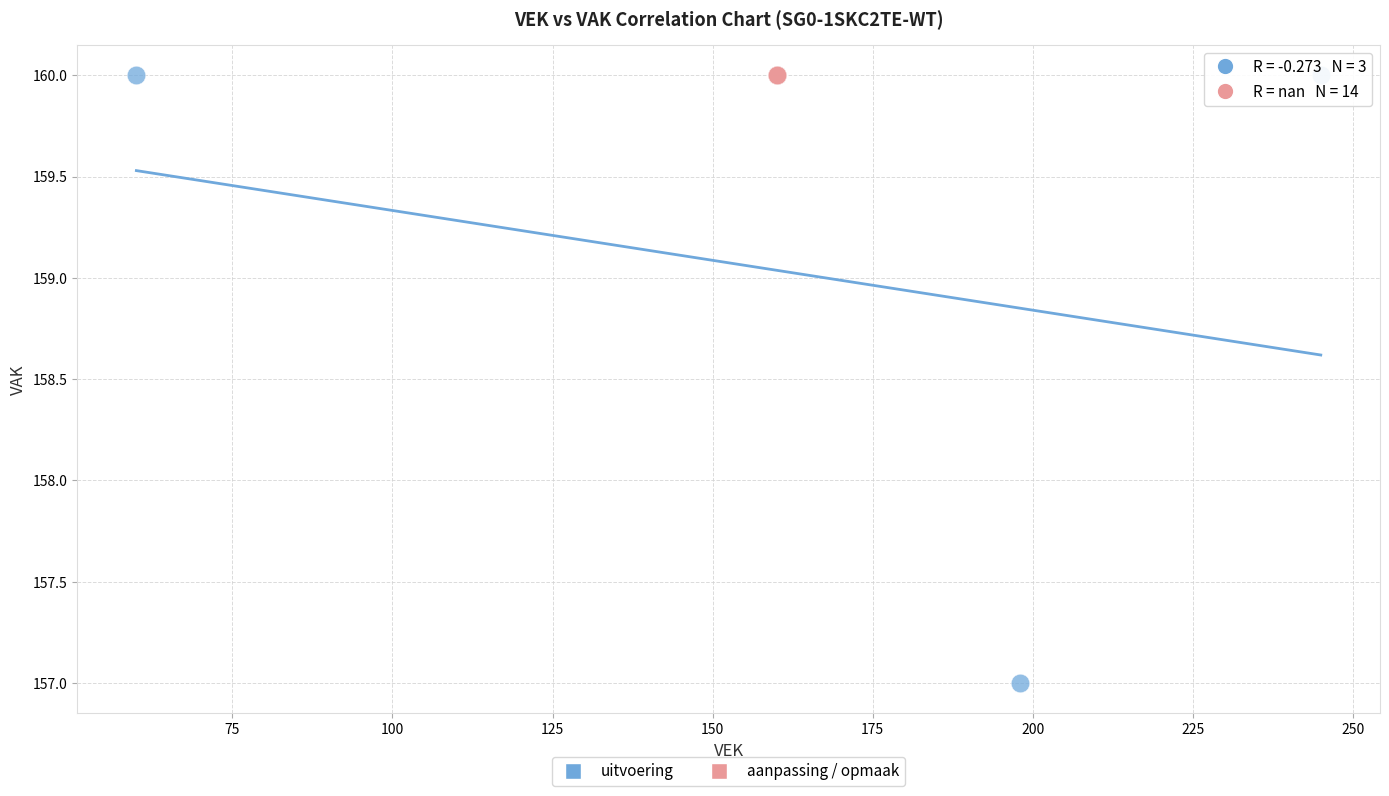

Which series reaches the minimum Y coordinate?

uitvoering